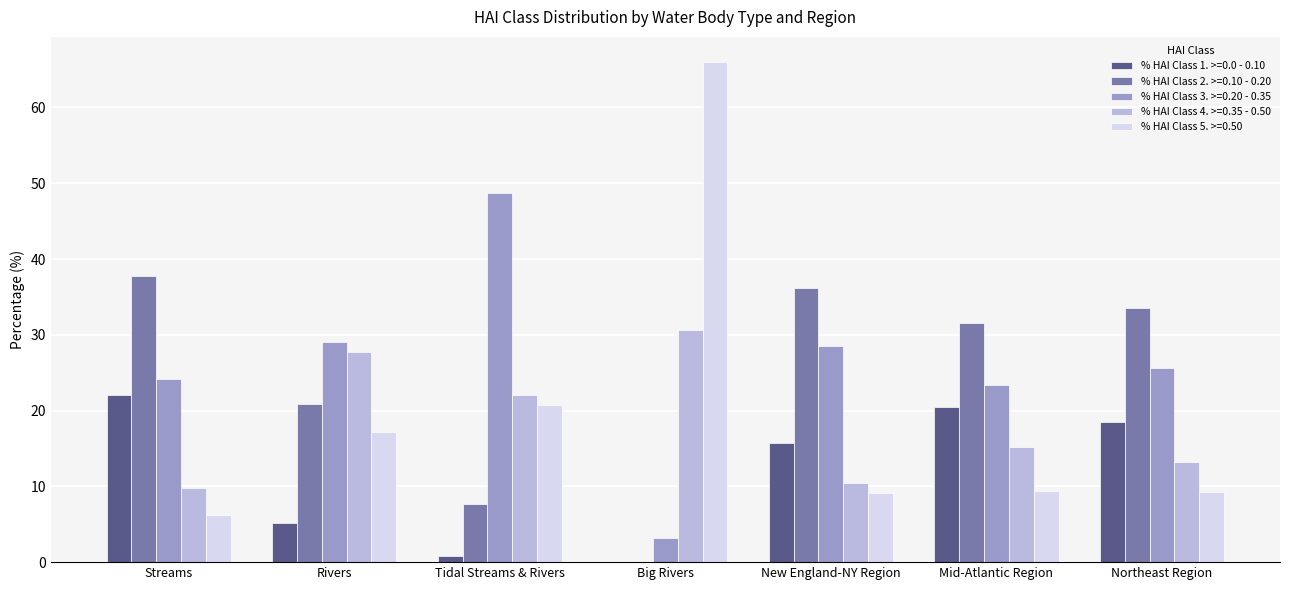

At which label does % HAI Class 4. >=0.35 - 0.50 first exceed 15?

Rivers